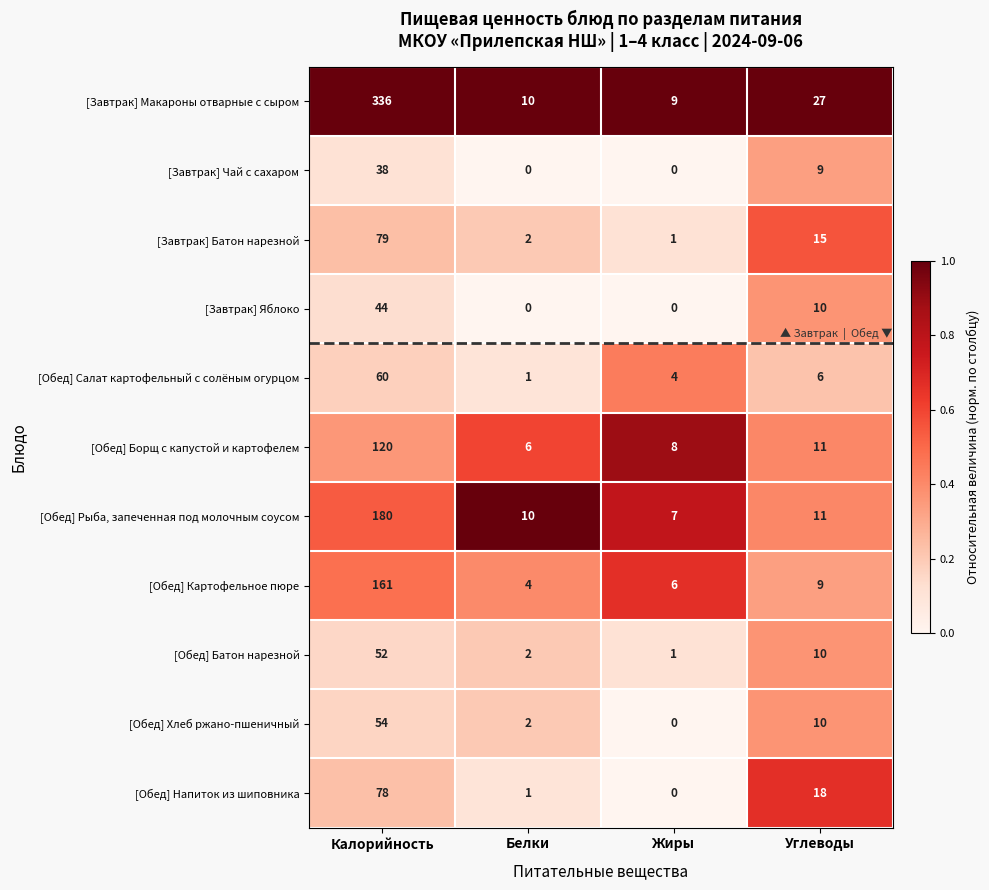

What is the approximate value of [Обед] Борщ с капустой и картофелем at Углеводы?

11